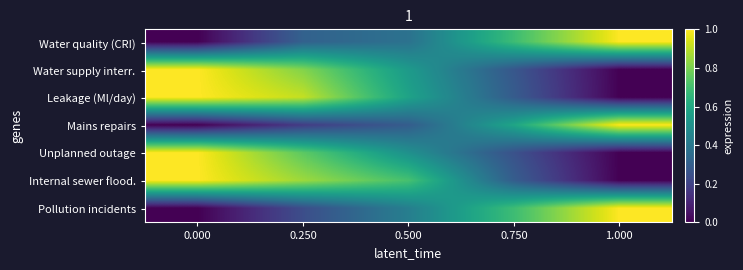

Reading left to right, list all the values displayed in this chart.

Water quality (CRI): 0.000=0.0	0.250=0.3	0.500=0.4	0.750=0.7	1.000=1.0
Water supply interr.: 0.000=1.0	0.250=0.8	0.500=0.5	0.750=0.3	1.000=0.0
Leakage (Ml/day): 0.000=1.0	0.250=0.9	0.500=0.6	0.750=0.3	1.000=0.0
Mains repairs: 0.000=0.0	0.250=0.2	0.500=0.3	0.750=0.6	1.000=1.0
Unplanned outage: 0.000=1.0	0.250=0.7	0.500=0.5	0.750=0.3	1.000=0.0
Internal sewer flood.: 0.000=1.0	0.250=0.9	0.500=0.7	0.750=0.3	1.000=0.0
Pollution incidents: 0.000=0.0	0.250=0.2	0.500=0.4	0.750=0.7	1.000=1.0